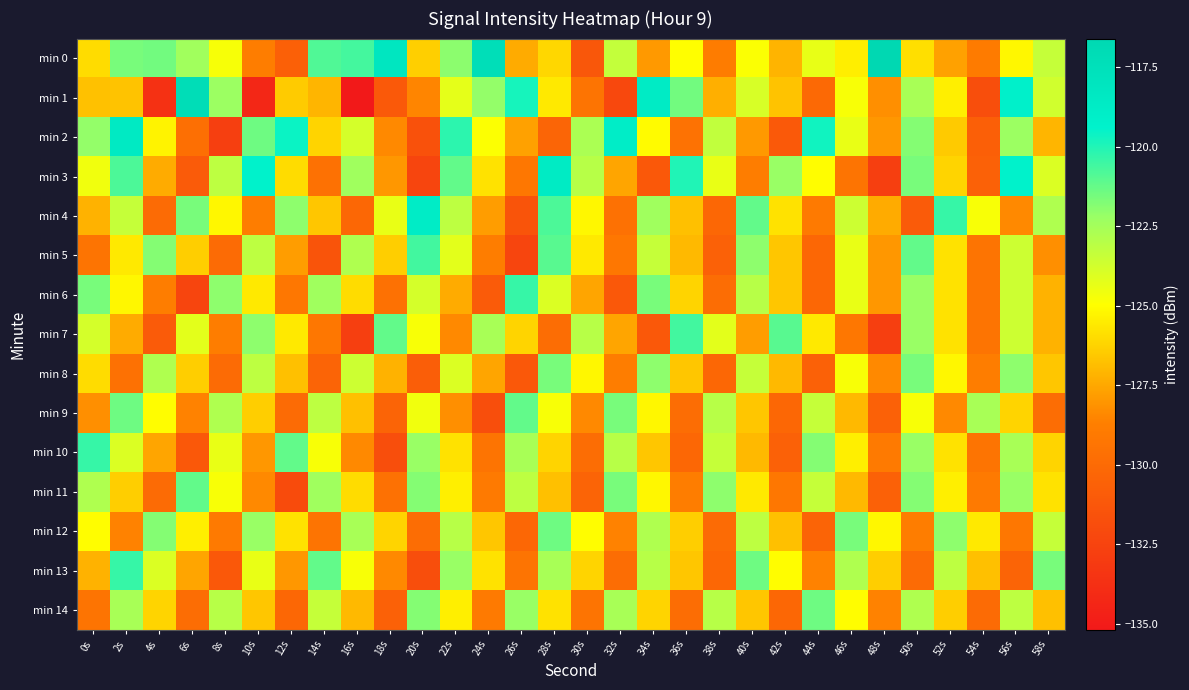

Count the number of data series in this chart.

15